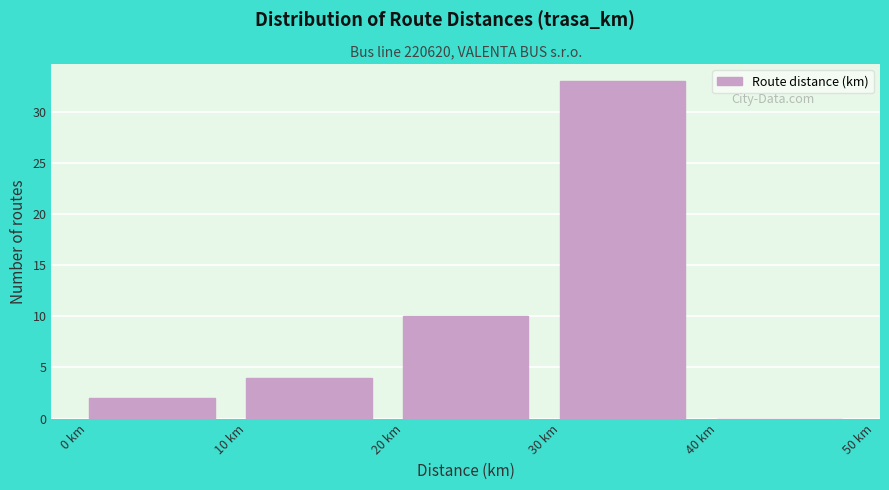

Reading left to right, transcribe this chart: for each bar, give the range it covers on the x-axis and its height. The values are not printed on the chart, so give them approximately, as read against the axis.

0 to 10: 2
10 to 20: 4
20 to 30: 10
30 to 40: 33
40 to 50: 0